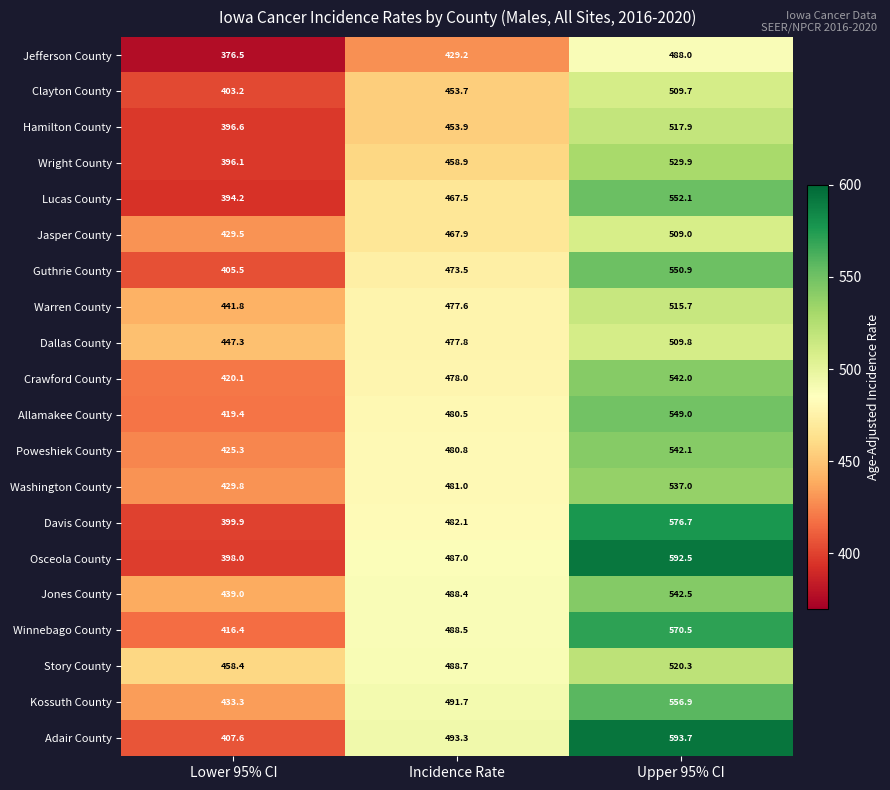

At which category does the chart reach its peak across all series?

Upper 95% CI